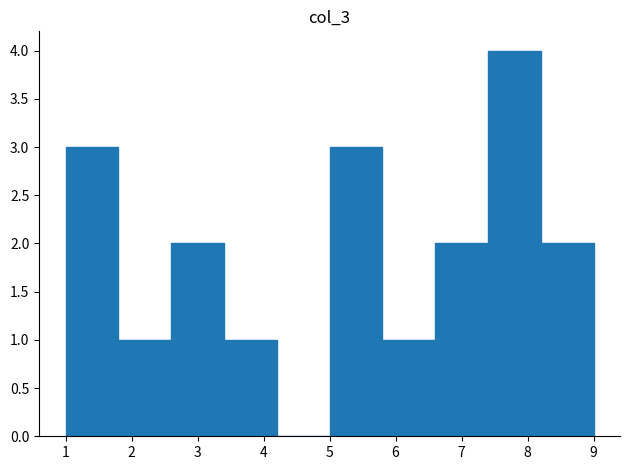

Reading left to right, list every bar in this chart as the range it spans on the x-axis followed by its height. The values are not printed on the chart, so give them approximately, as read against the axis.

1.0 to 1.8: 3
1.8 to 2.6: 1
2.6 to 3.4: 2
3.4 to 4.2: 1
4.2 to 5.0: 0
5.0 to 5.8: 3
5.8 to 6.6: 1
6.6 to 7.4: 2
7.4 to 8.2: 4
8.2 to 9.0: 2